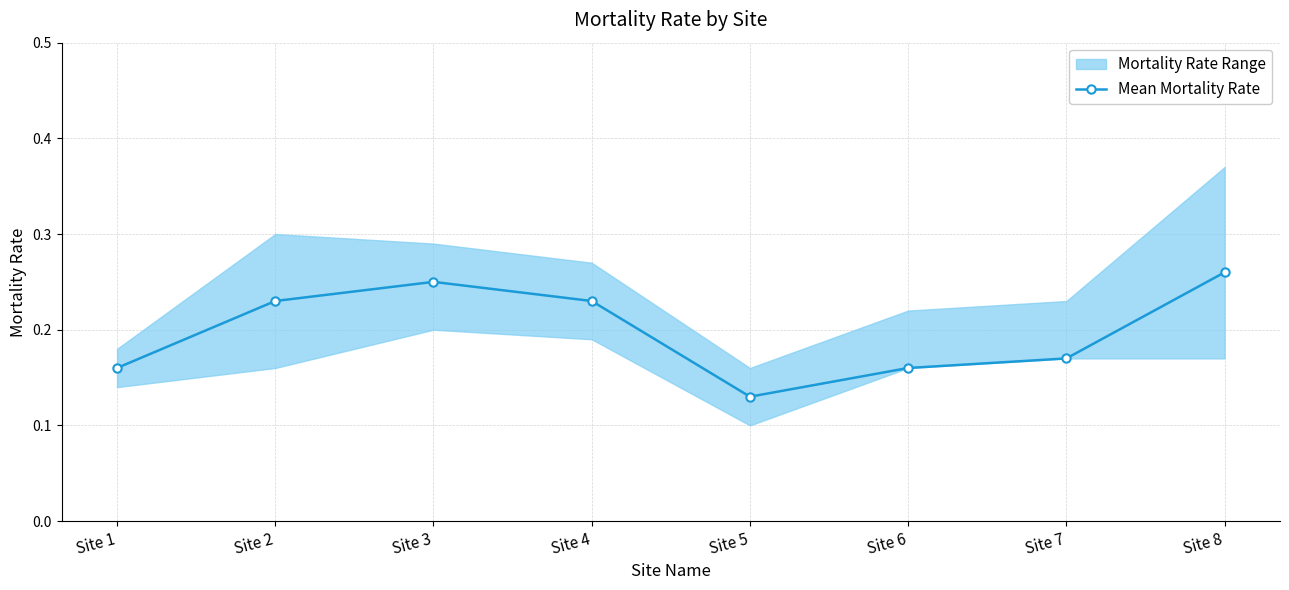

What is the sum of the values at Site 6 and Site 2?

0.4